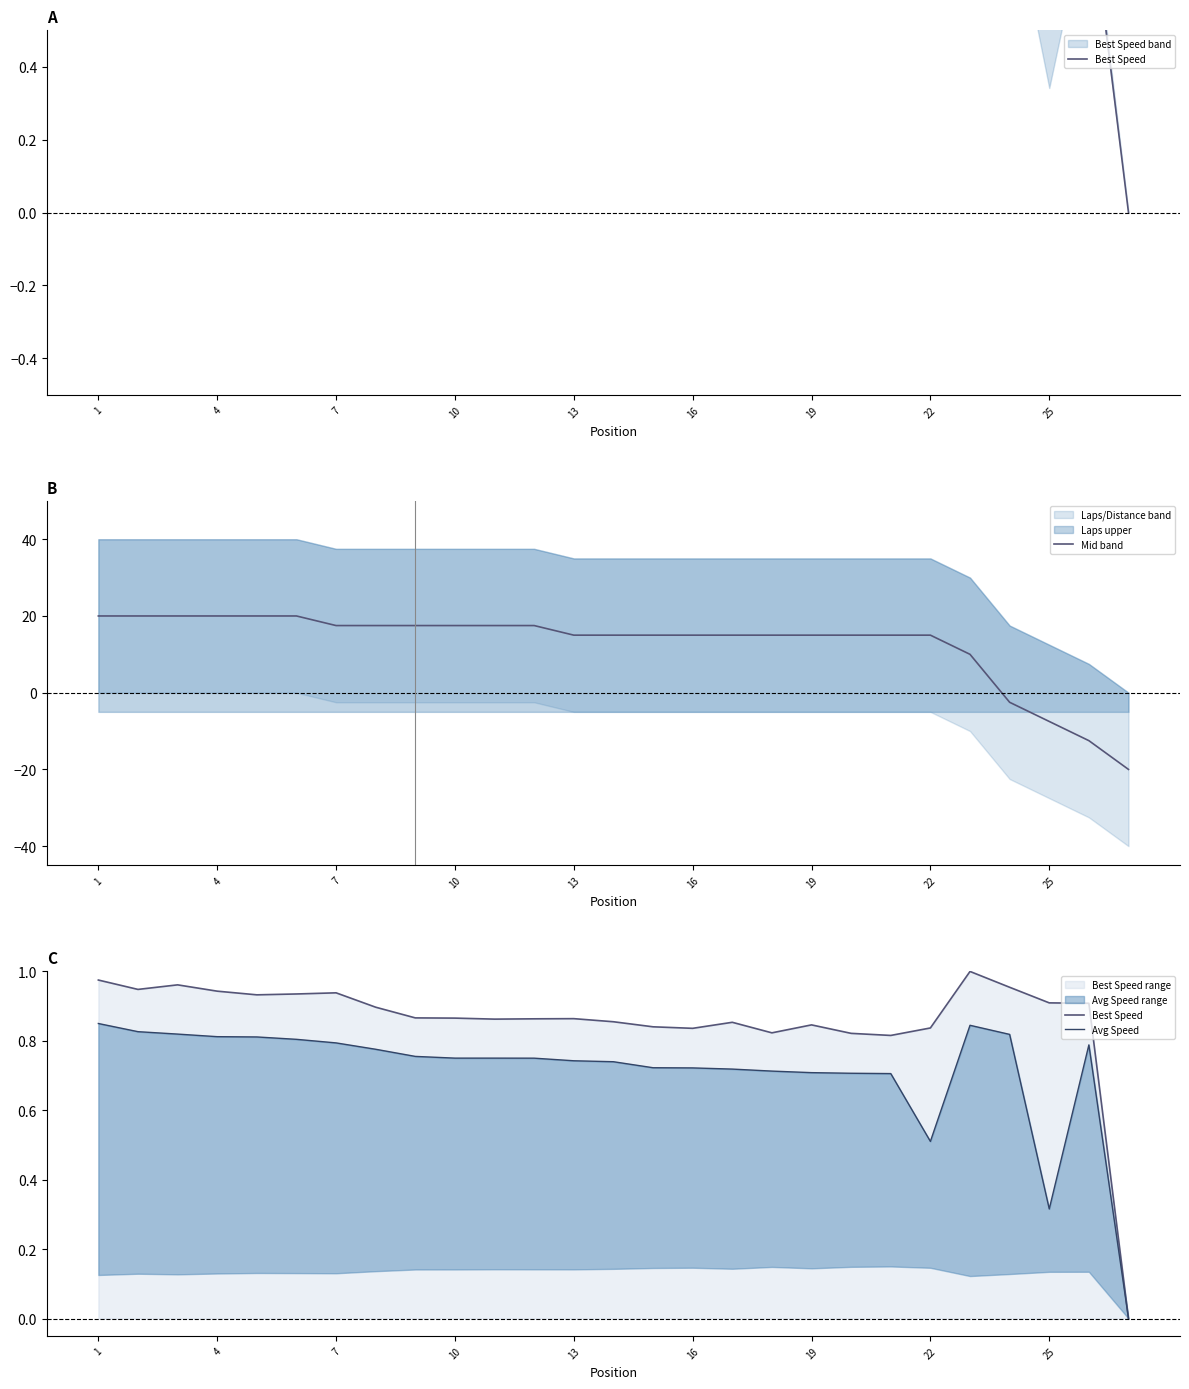

Reading left to right, extract all data points from this chart.

Best Speed: 1.0	0.9	1.0	0.9	0.9	0.9	0.9	0.9	0.9	0.9	0.9	0.9	0.9	0.9	0.8	0.8	0.9	0.8	0.8	0.8	0.8	0.8	1.0	1.0	0.9	0.9	0.0
Mid band: 20.0	20.0	20.0	20.0	20.0	20.0	17.5	17.5	17.5	17.5	17.5	17.5	15.0	15.0	15.0	15.0	15.0	15.0	15.0	15.0	15.0	15.0	10.0	-2.5	-7.5	-12.5	-20.0
Avg Speed: 0.8	0.8	0.8	0.8	0.8	0.8	0.8	0.8	0.8	0.8	0.8	0.8	0.7	0.7	0.7	0.7	0.7	0.7	0.7	0.7	0.7	0.5	0.8	0.8	0.3	0.8	0.0